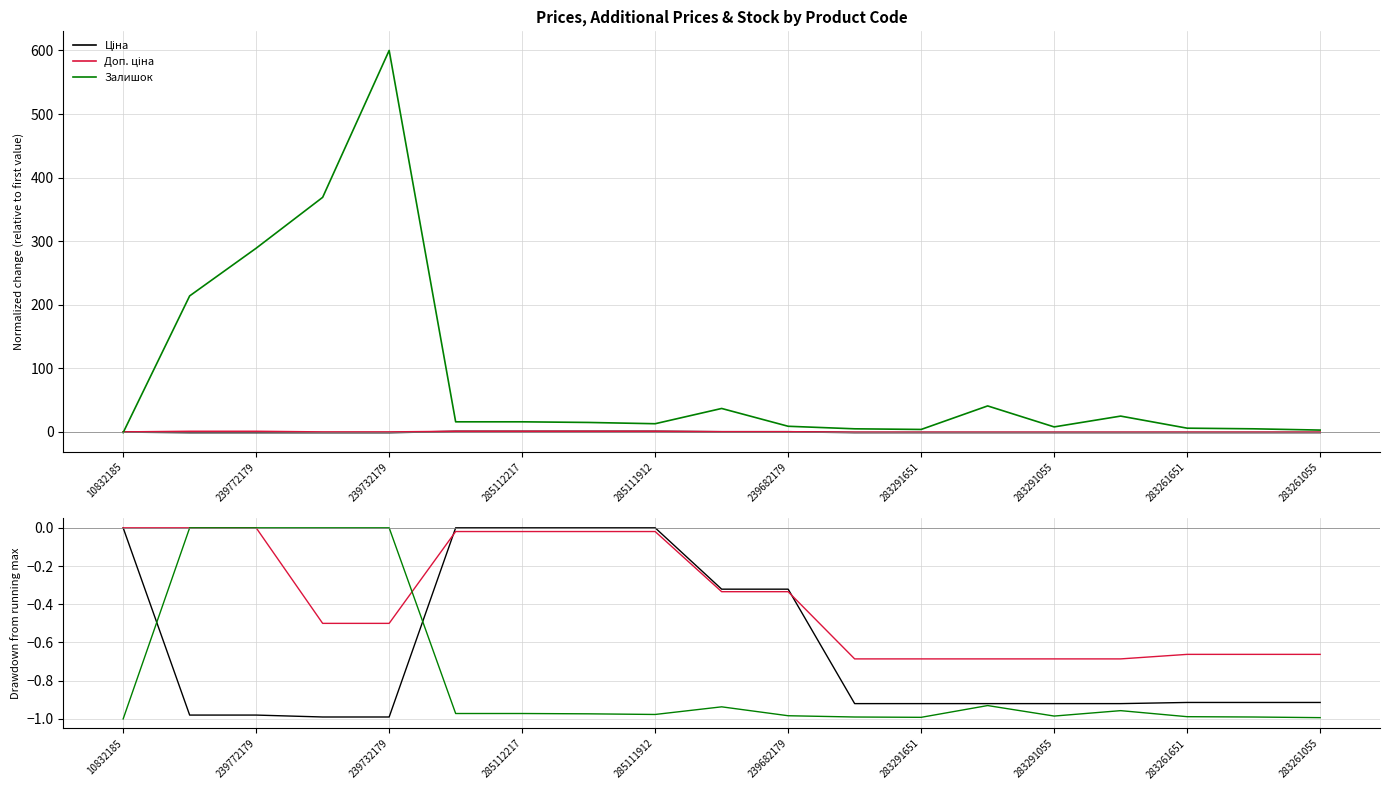

The Доп. ціна series shows 0.0 at 239772179. True or false?

True